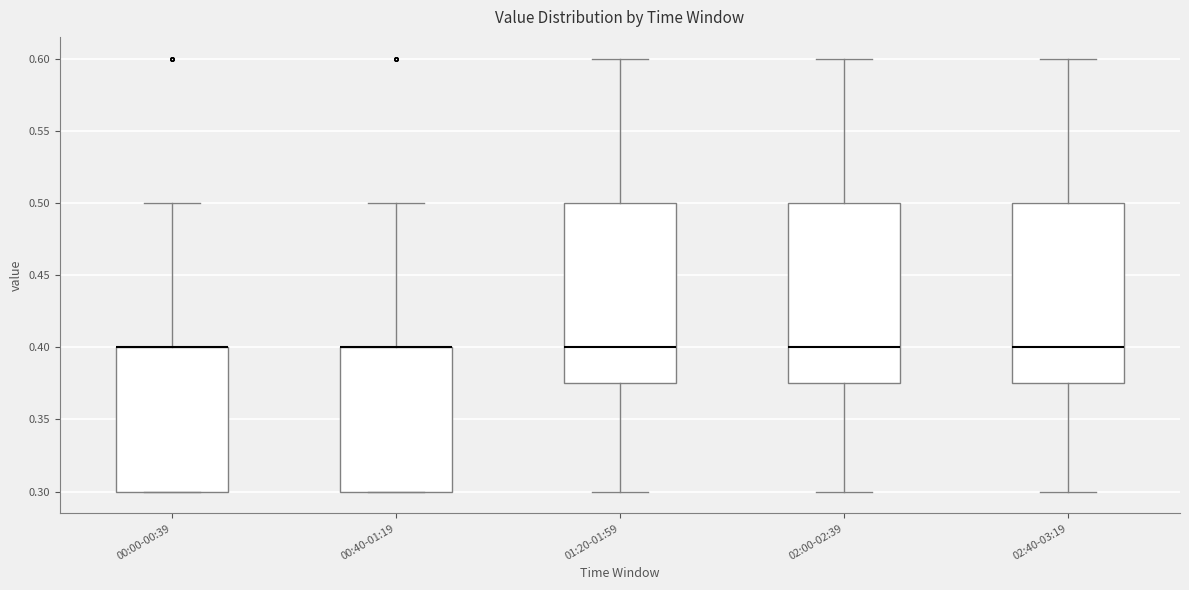

Reading left to right, transcribe this box plot: for each box, give where its median line is, the range the box spans, and where its two whiskers end, as read against the y-axis. The values are not printed on the chart, so give them approximately, as read against the axis.

00:00-00:39: median 0.400 (drawn on the box's upper edge), box 0.300 to 0.400, whiskers 0.300 to 0.500
00:40-01:19: median 0.400 (drawn on the box's upper edge), box 0.300 to 0.400, whiskers 0.300 to 0.500
01:20-01:59: median 0.400, box 0.375 to 0.500, whiskers 0.300 to 0.600
02:00-02:39: median 0.400, box 0.375 to 0.500, whiskers 0.300 to 0.600
02:40-03:19: median 0.400, box 0.375 to 0.500, whiskers 0.300 to 0.600